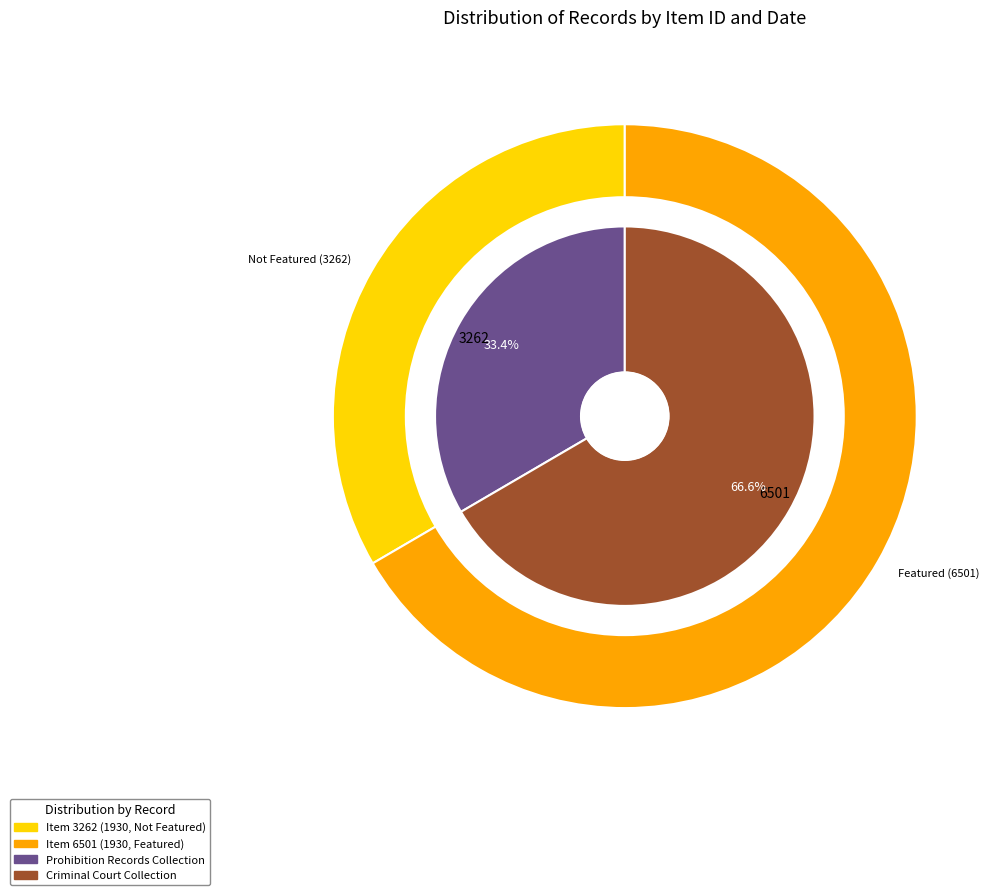

Do 3262 and 6501 together represent more than half of the pie?

Yes